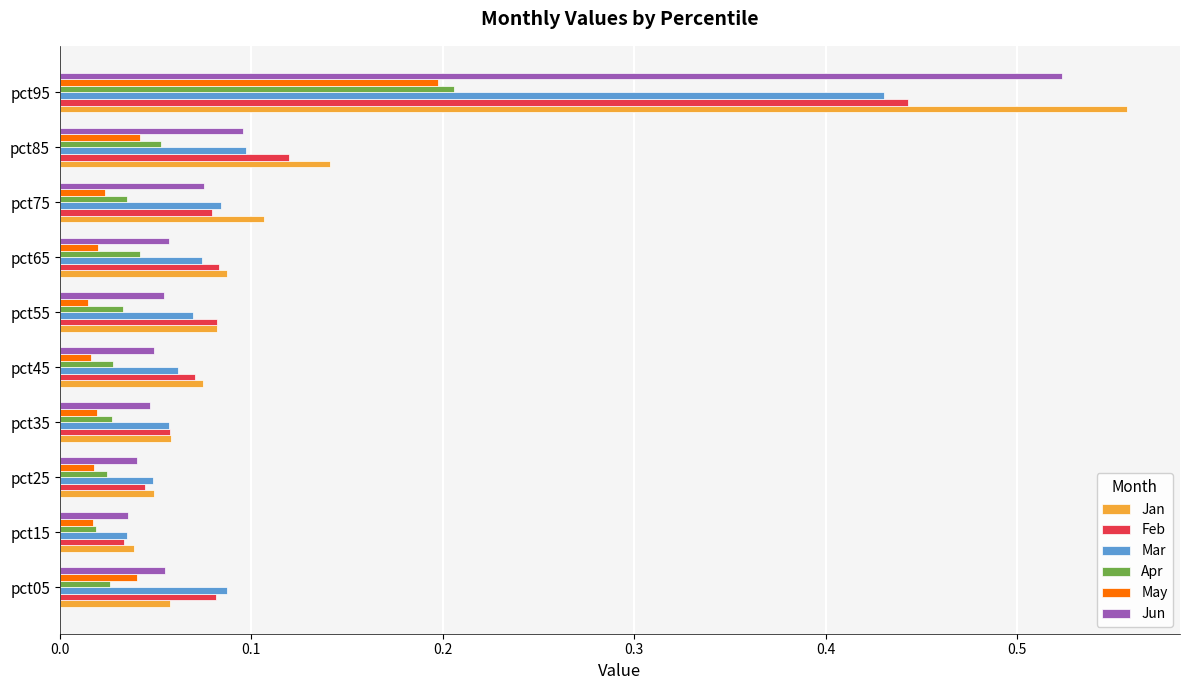

At how many categories does at least one series exceed 0?

10